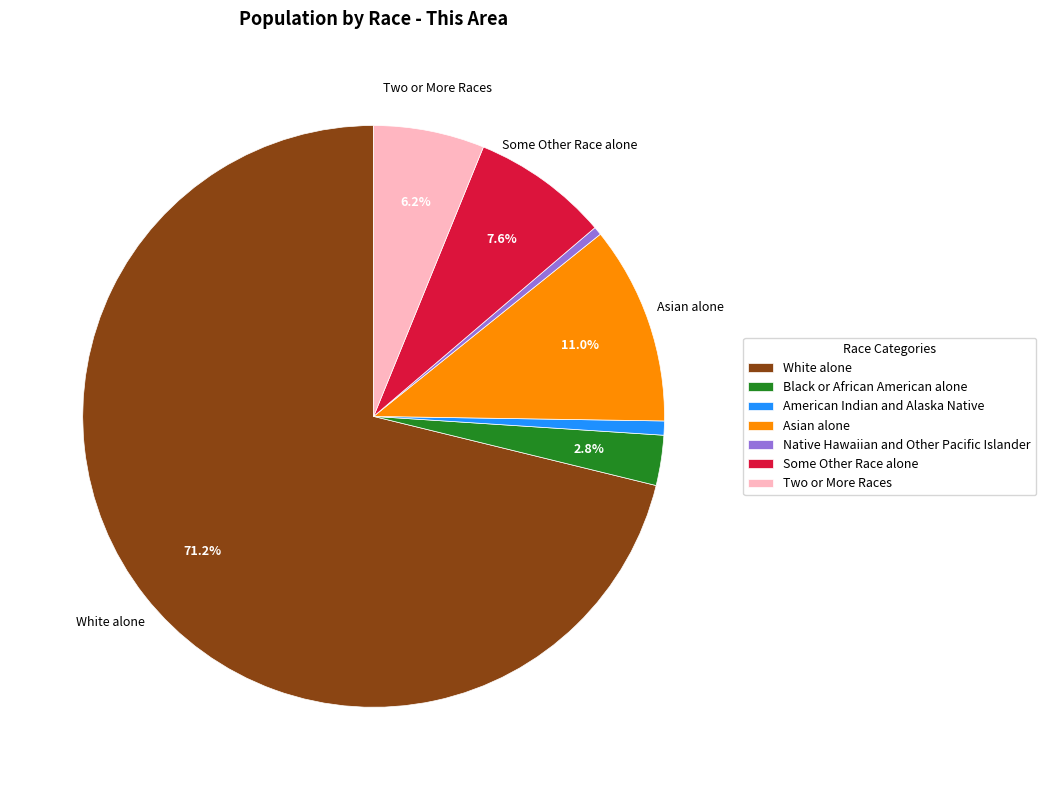

To the nearest percent, what portion does Two or More Races represent?

6%